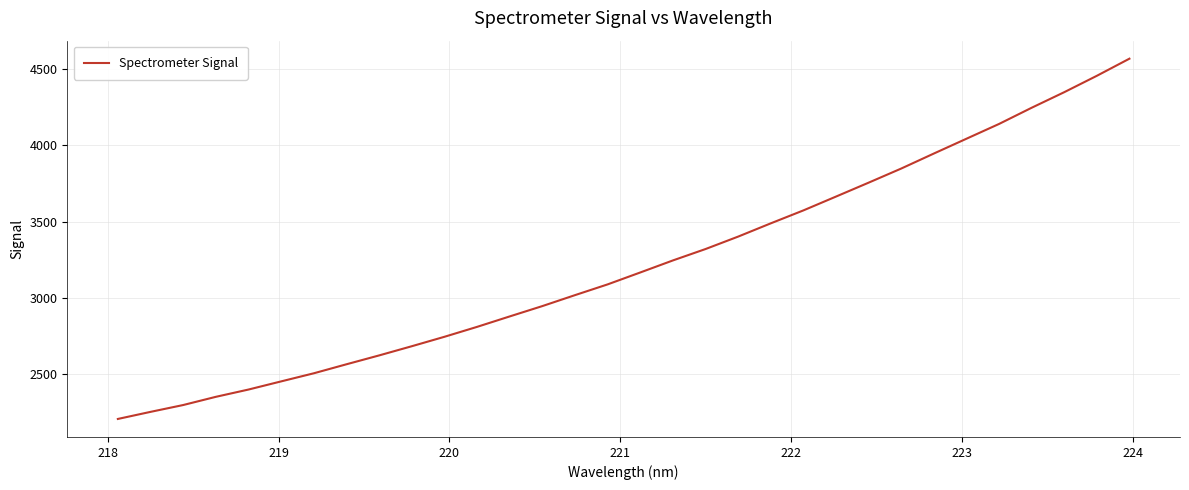

What is the difference between the maximum and minimum values?

2361.7